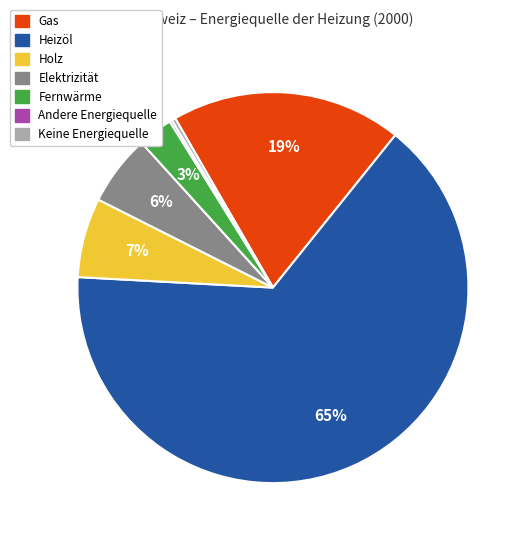

Which has a higher value, Fernwärme or Keine Energiequelle?

Fernwärme